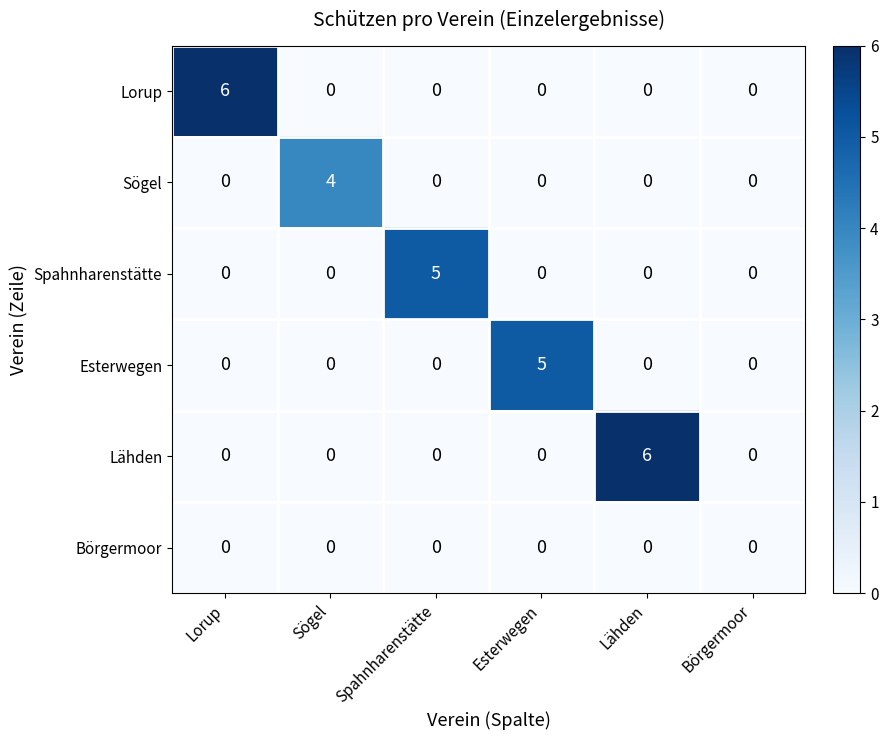

What is the difference between the maximum and second lowest values in the Spahnharenstätte series?

5